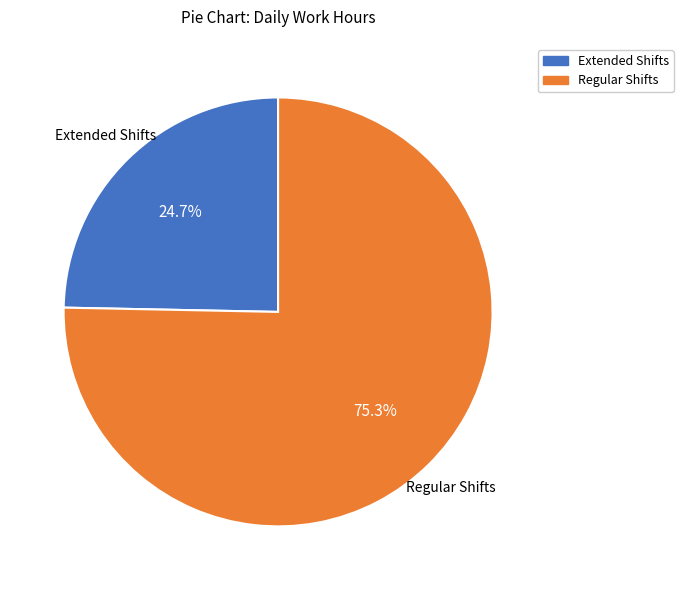

Is there a majority slice in this chart?

Yes